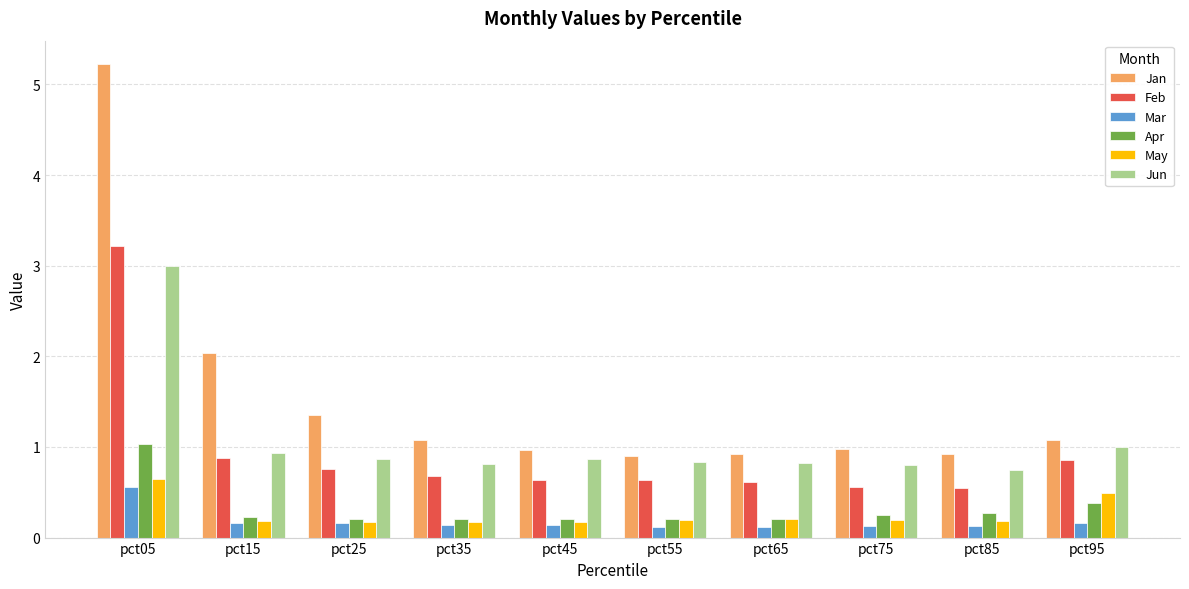

What is the sum of all May values?

2.6